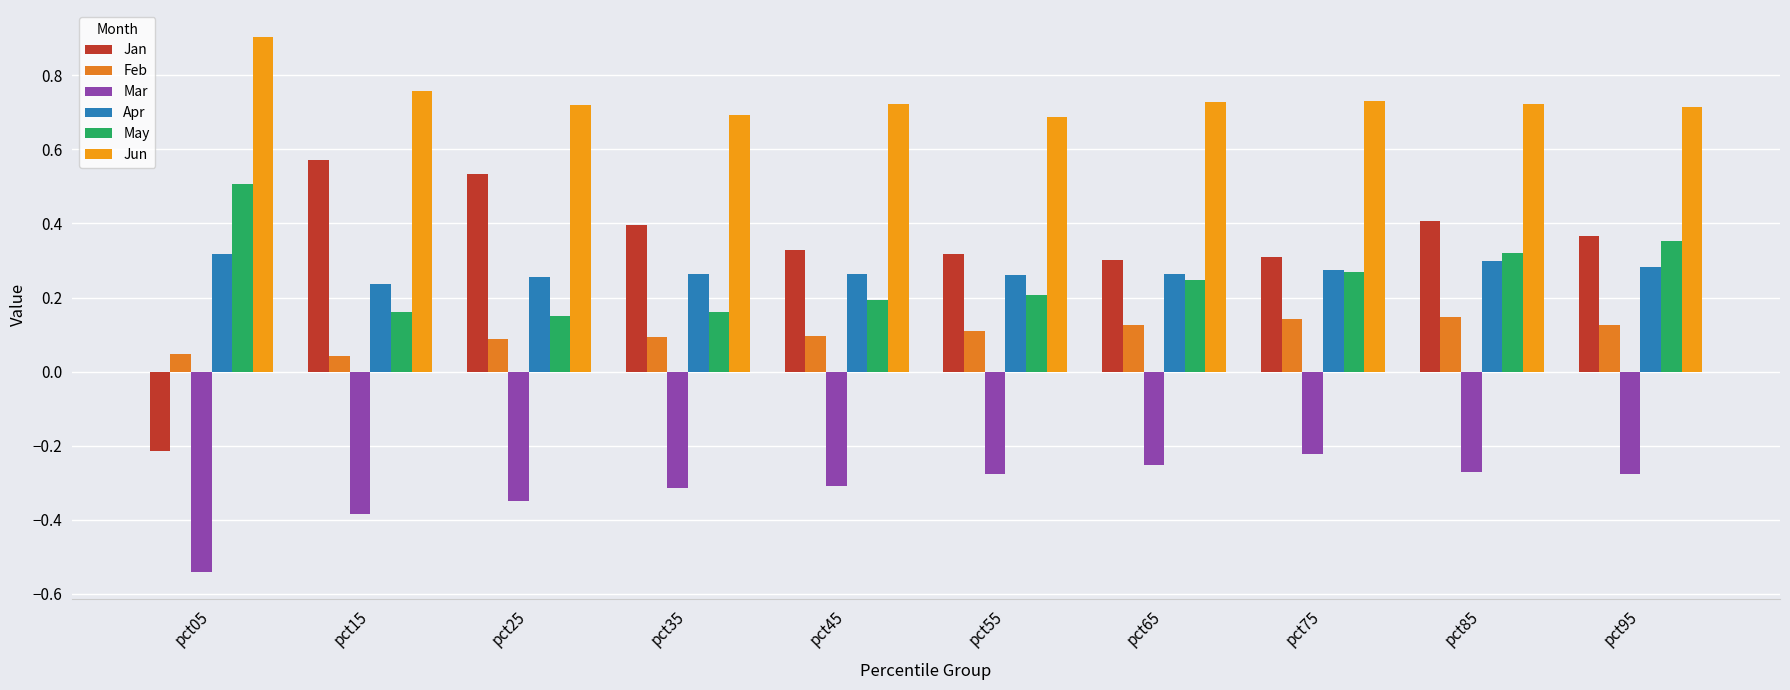

Which category has the highest value in the Feb series?

pct85